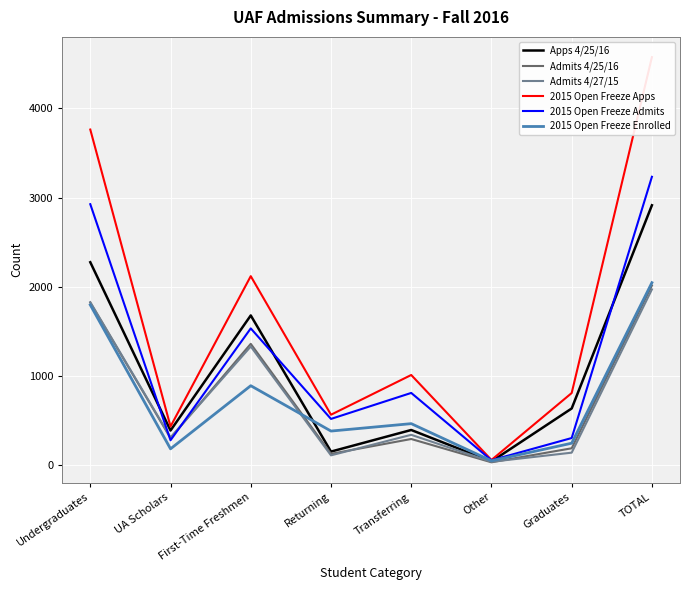

Where do Admits 4/25/16 and 2015 Open Freeze Enrolled first cross each other?

First-Time Freshmen and Returning